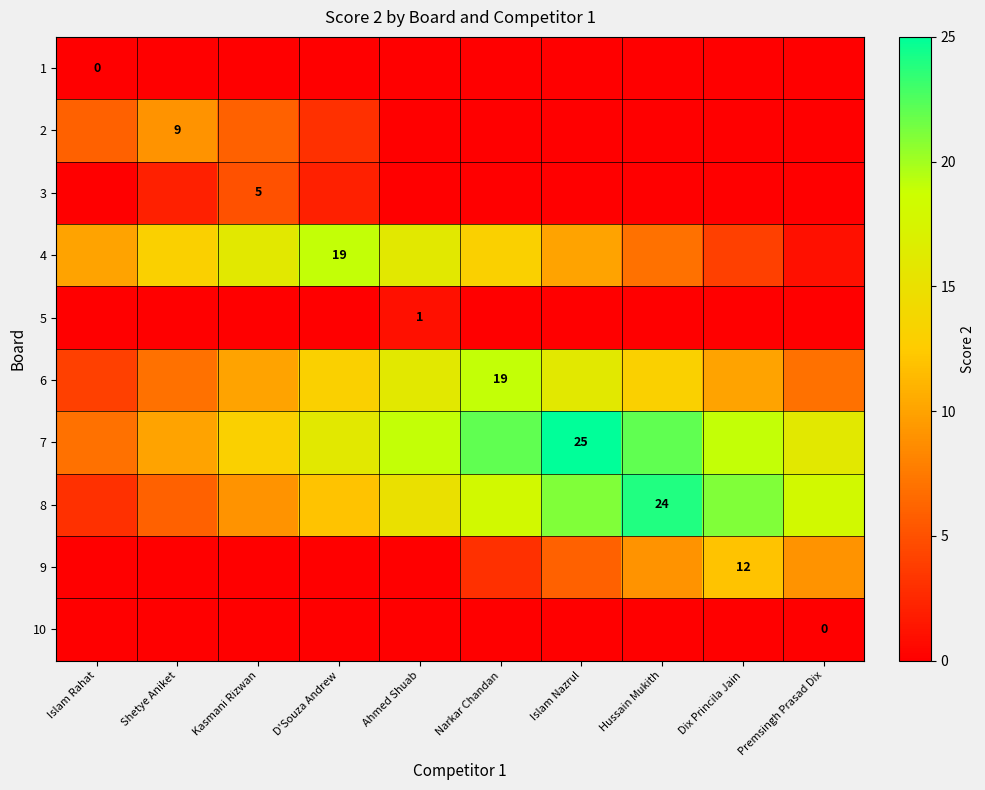

Rank the series by their maximum value, from highest to lowest.

7, 8, 4, 6, 9, 2, 3, 5, 1, 10